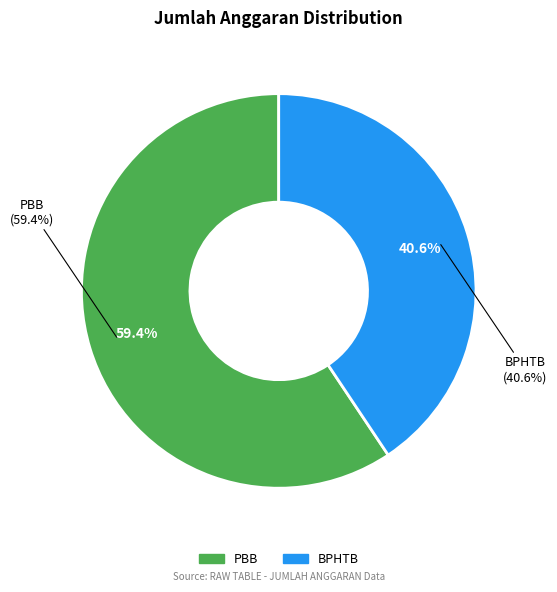

What is the smallest slice in the pie chart?

BPHTB